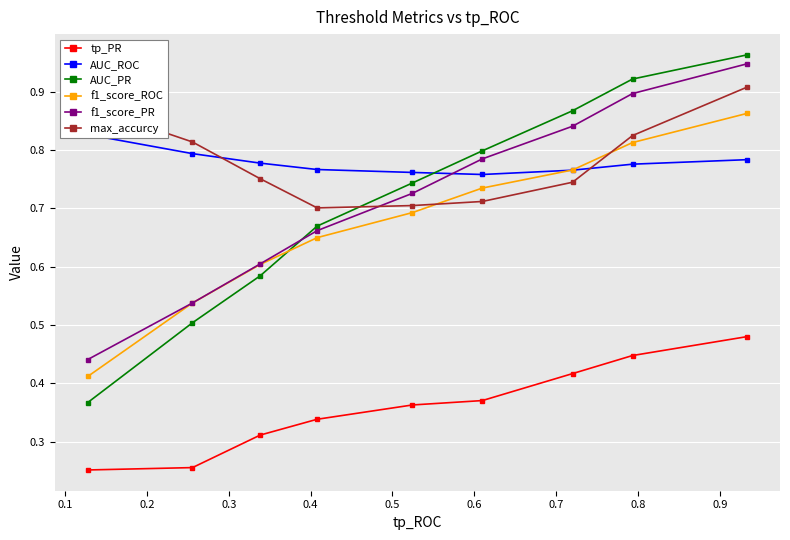

What is the minimum value shown in the chart?

0.3